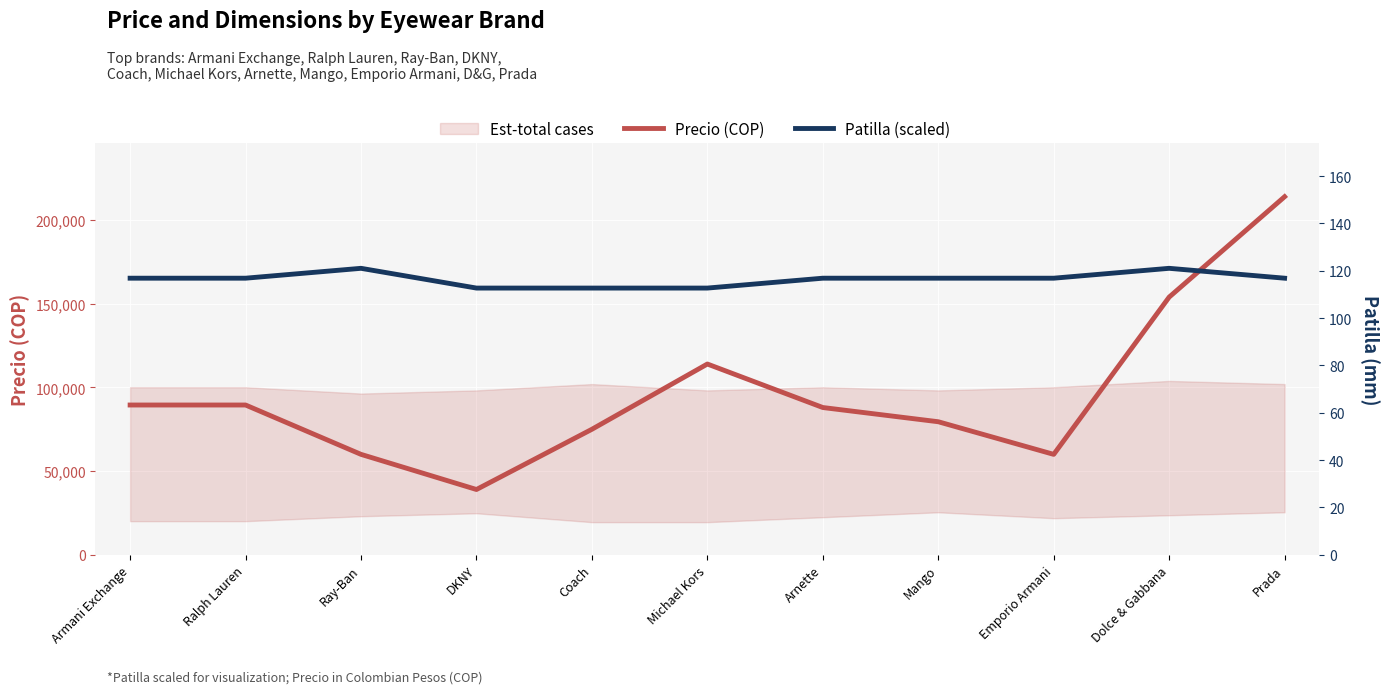

What is the minimum value shown in the chart?

39000.0